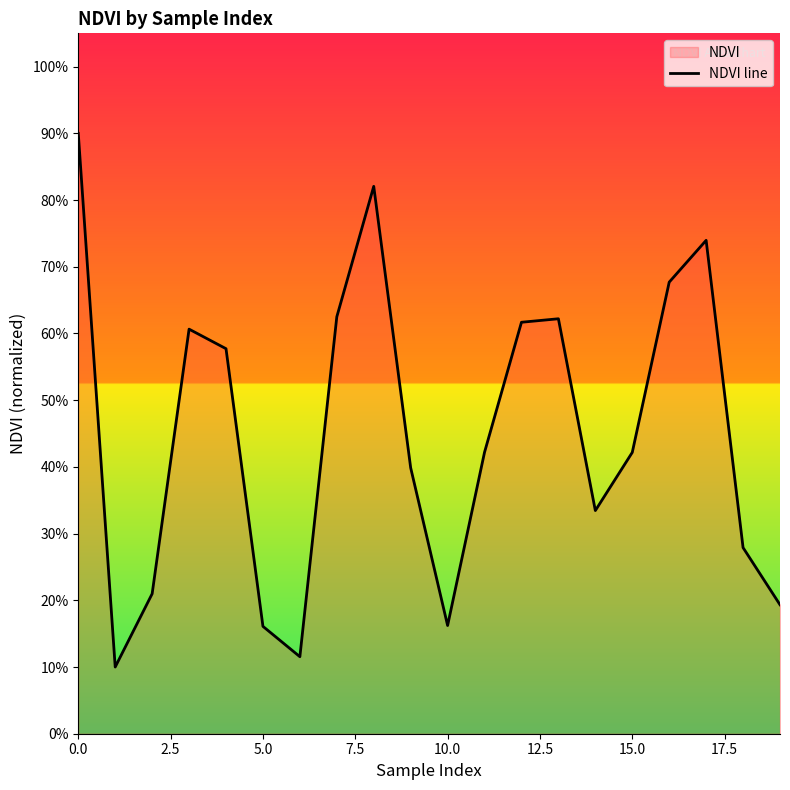

Does the chart display data point markers on the line(s)?

No